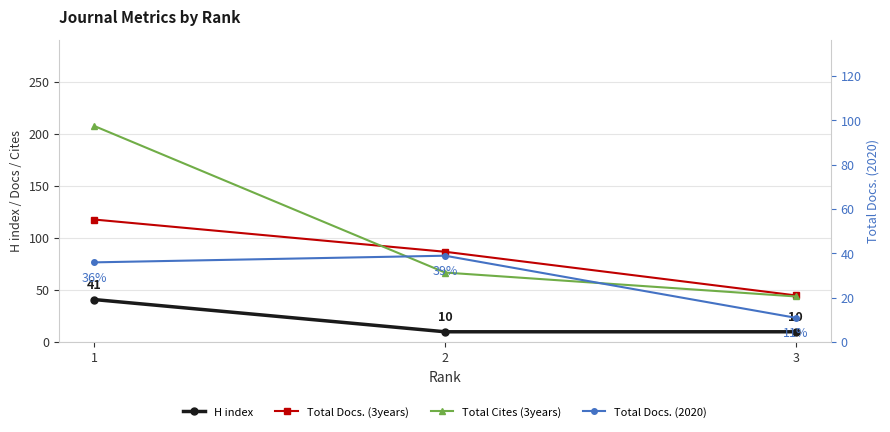

The Total Cites (3years) series shows 44 at 3. True or false?

True